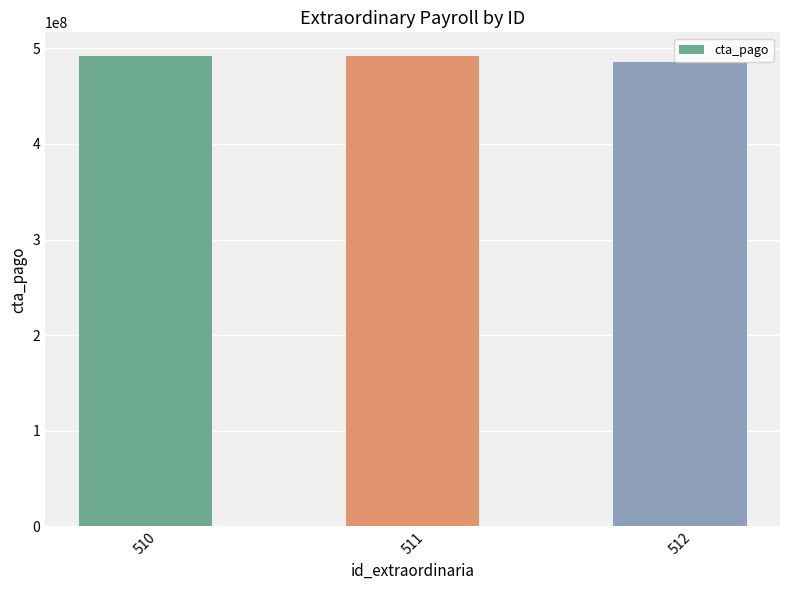

The value at 511 is 219165799. True or false?

False